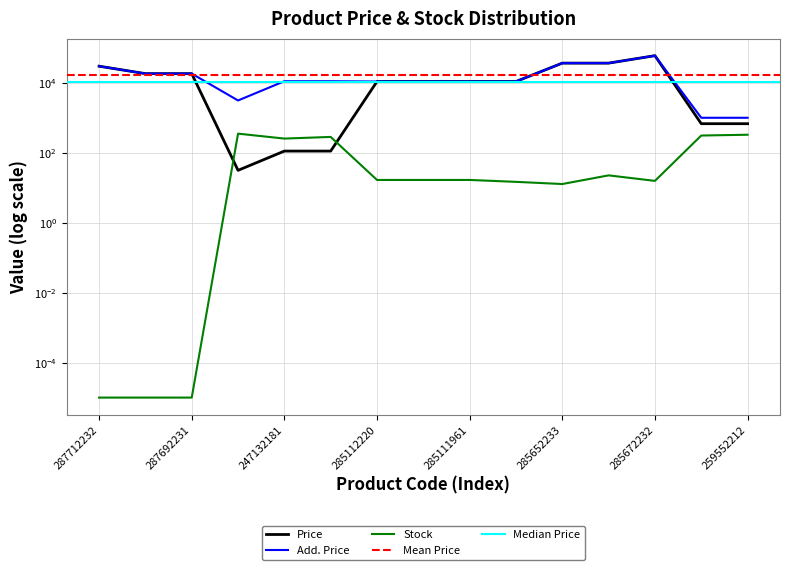

At which category is the sum across all series the highest?

285672232